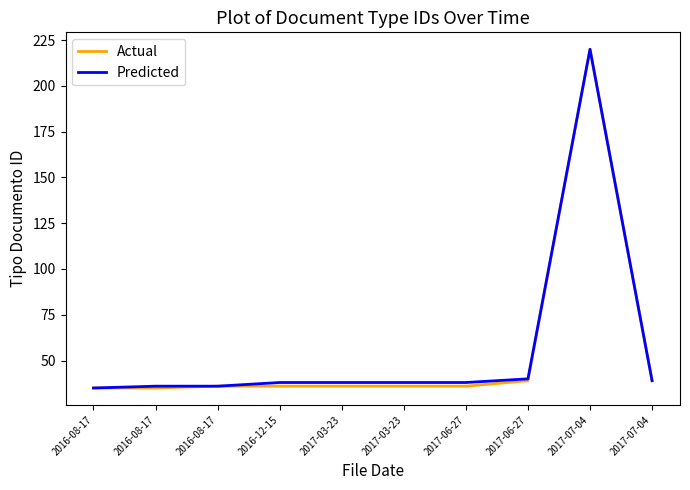

At which category does the chart reach its peak across all series?

2017-07-04